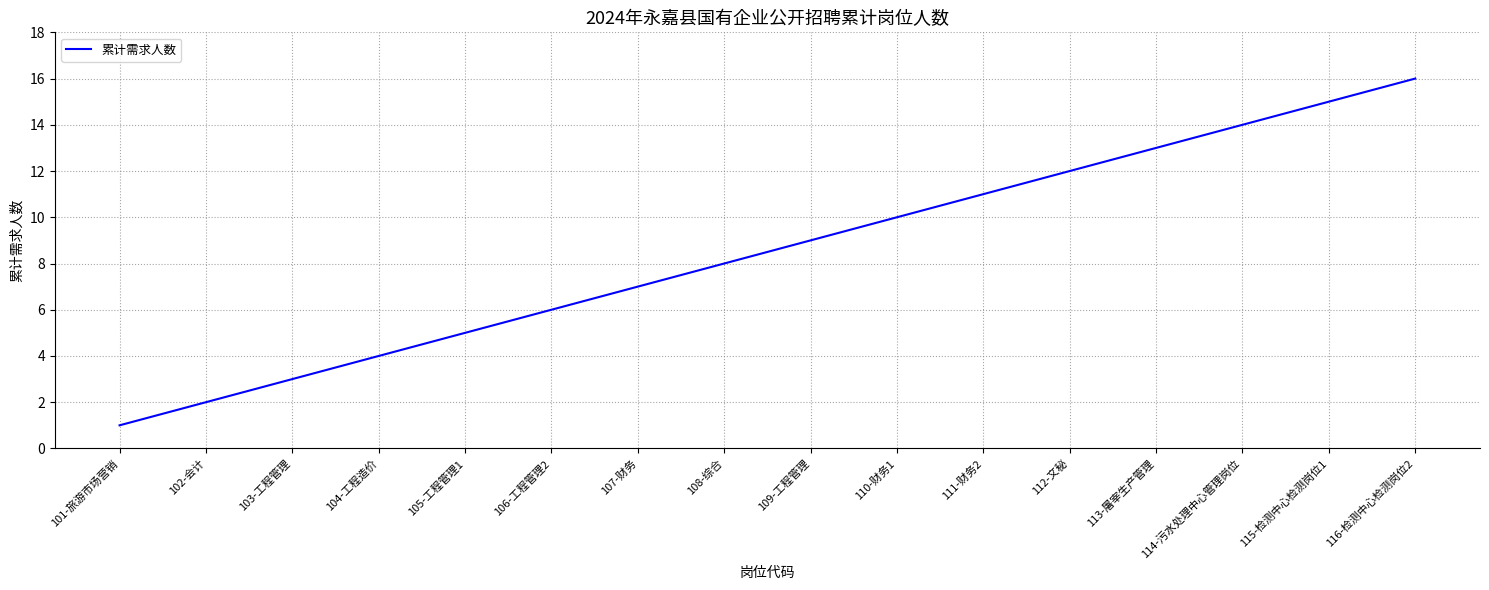

List the labels in order of value, largest first.

116-检测中心检测岗位2, 115-检测中心检测岗位1, 114-污水处理中心管理岗位, 113-屠宰生产管理, 112-文秘, 111-财务2, 110-财务1, 109-工程管理, 108-综合, 107-财务, 106-工程管理2, 105-工程管理1, 104-工程造价, 103-工程管理, 102-会计, 101-旅游市场营销